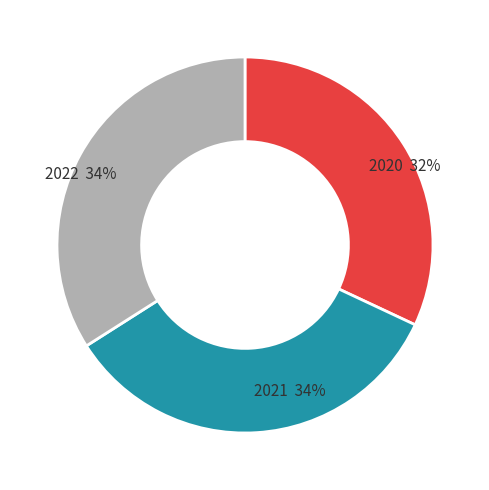

To the nearest percent, what is the difference between the largest and smallest slice percentages?

2%